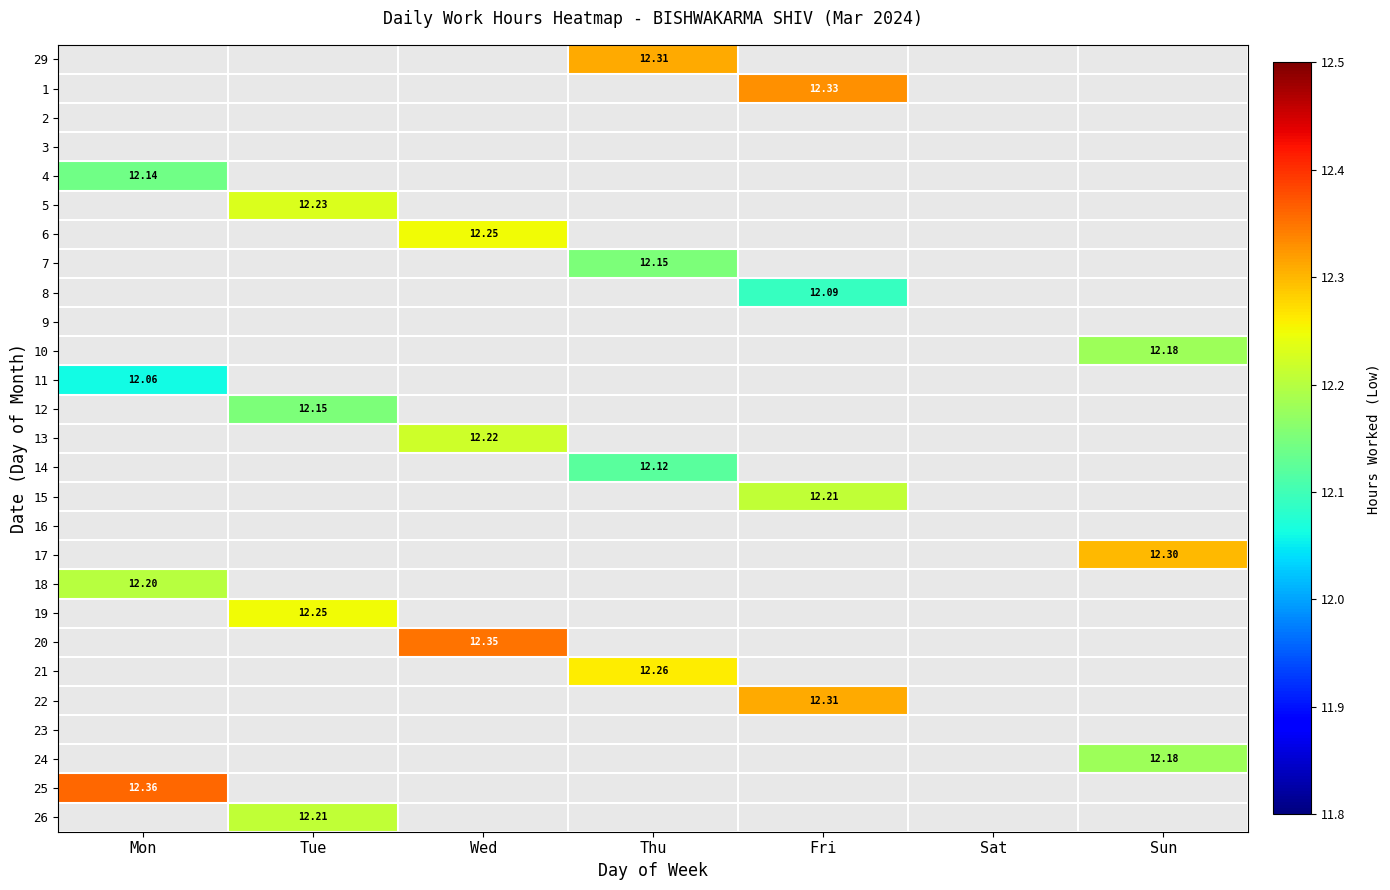

At which label does 11 reach its peak?

Mon